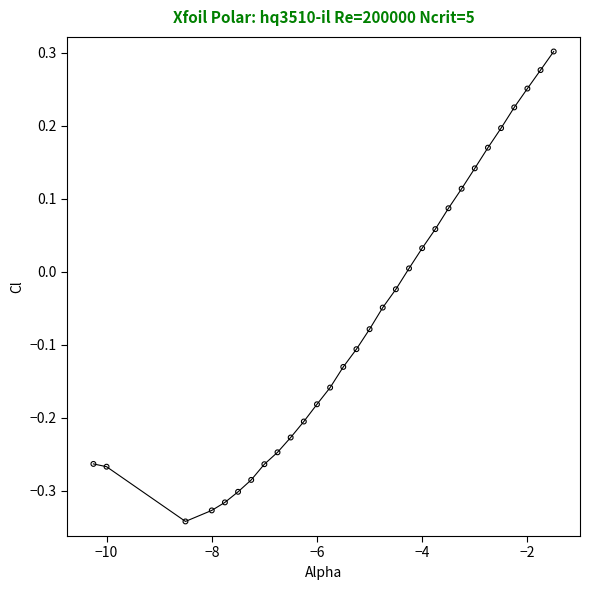

What is the difference between the maximum and minimum values?

0.6